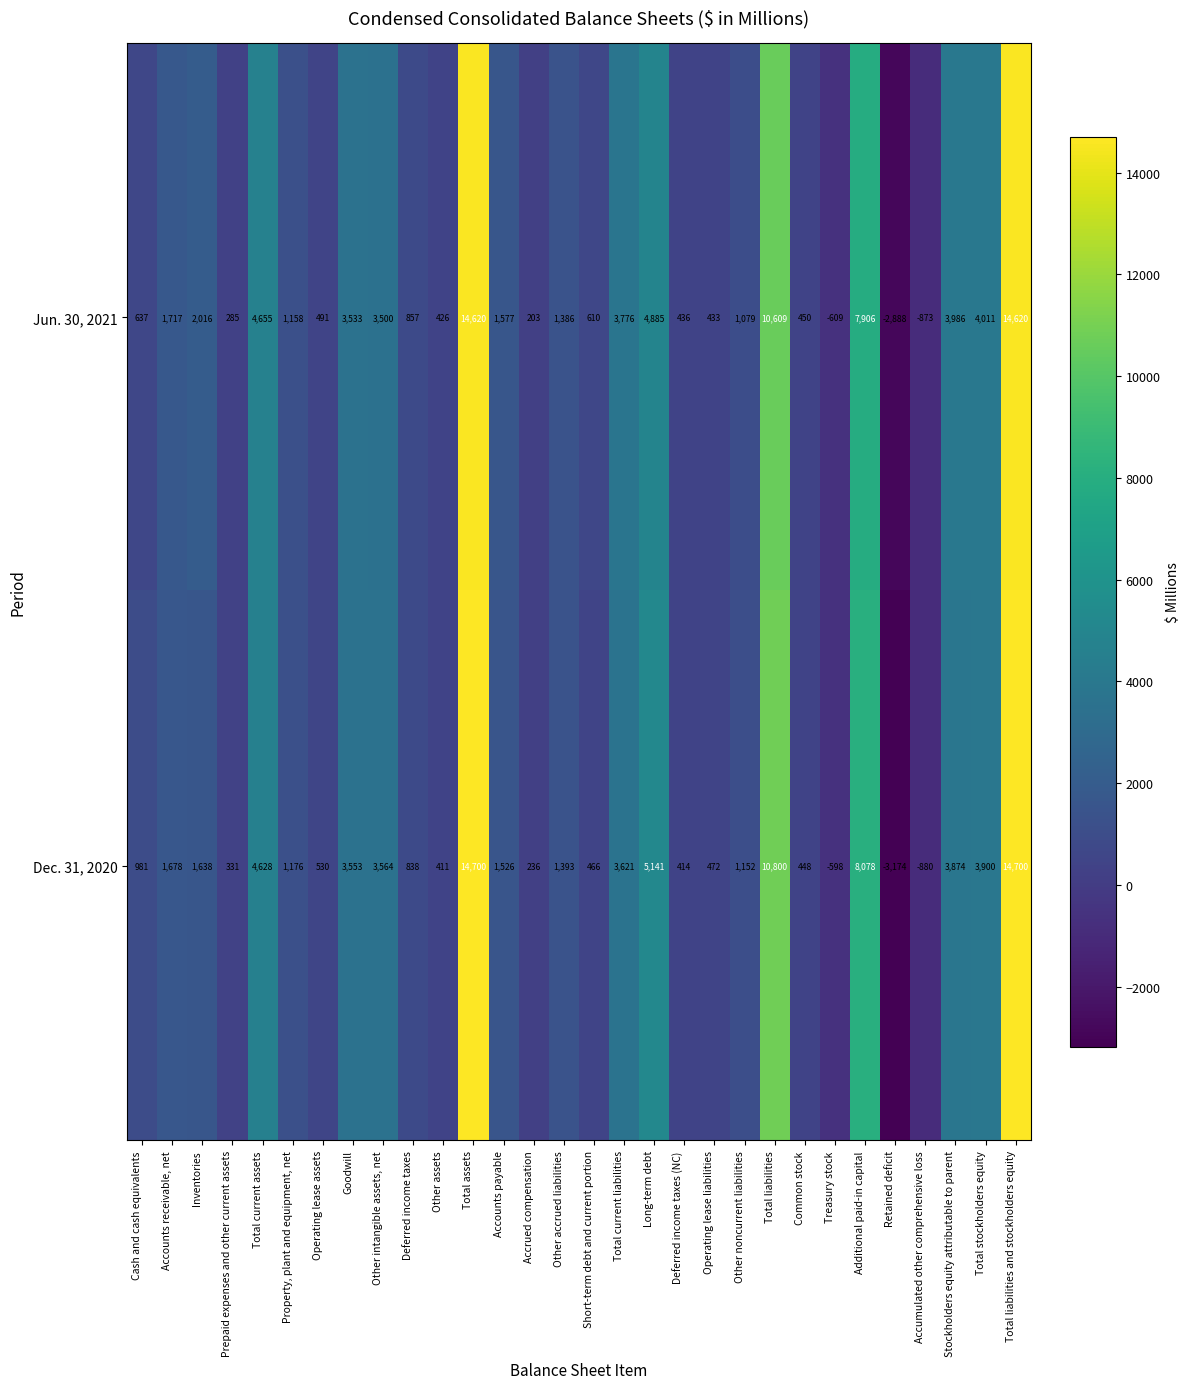

What is the highest value of the Jun. 30, 2021 series?

14620